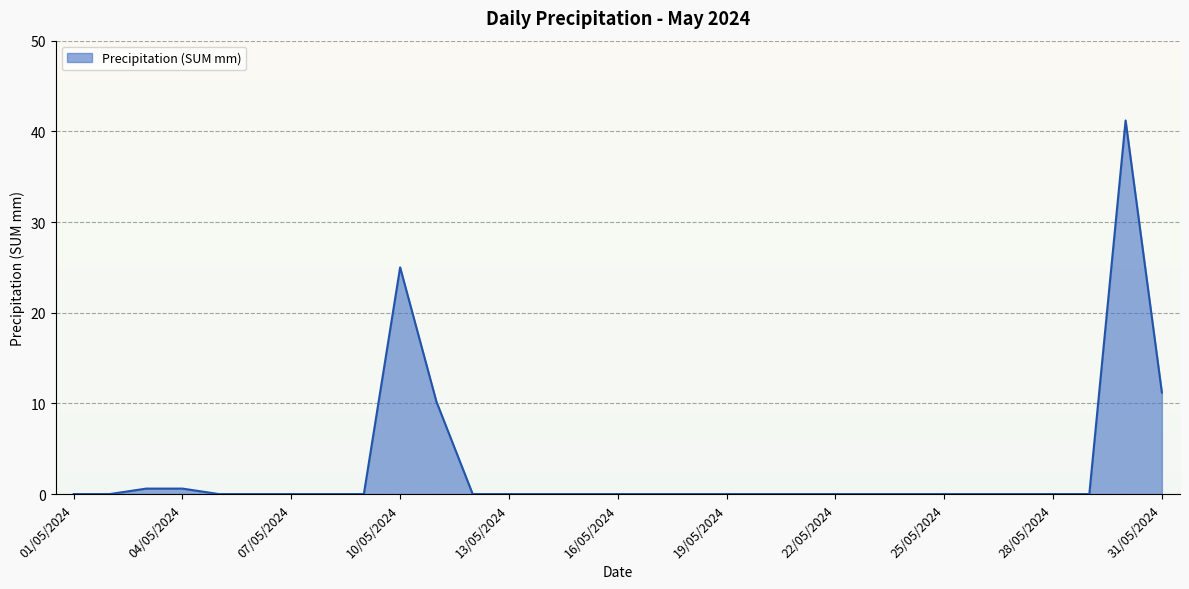

What is the maximum value shown in the chart?

41.2